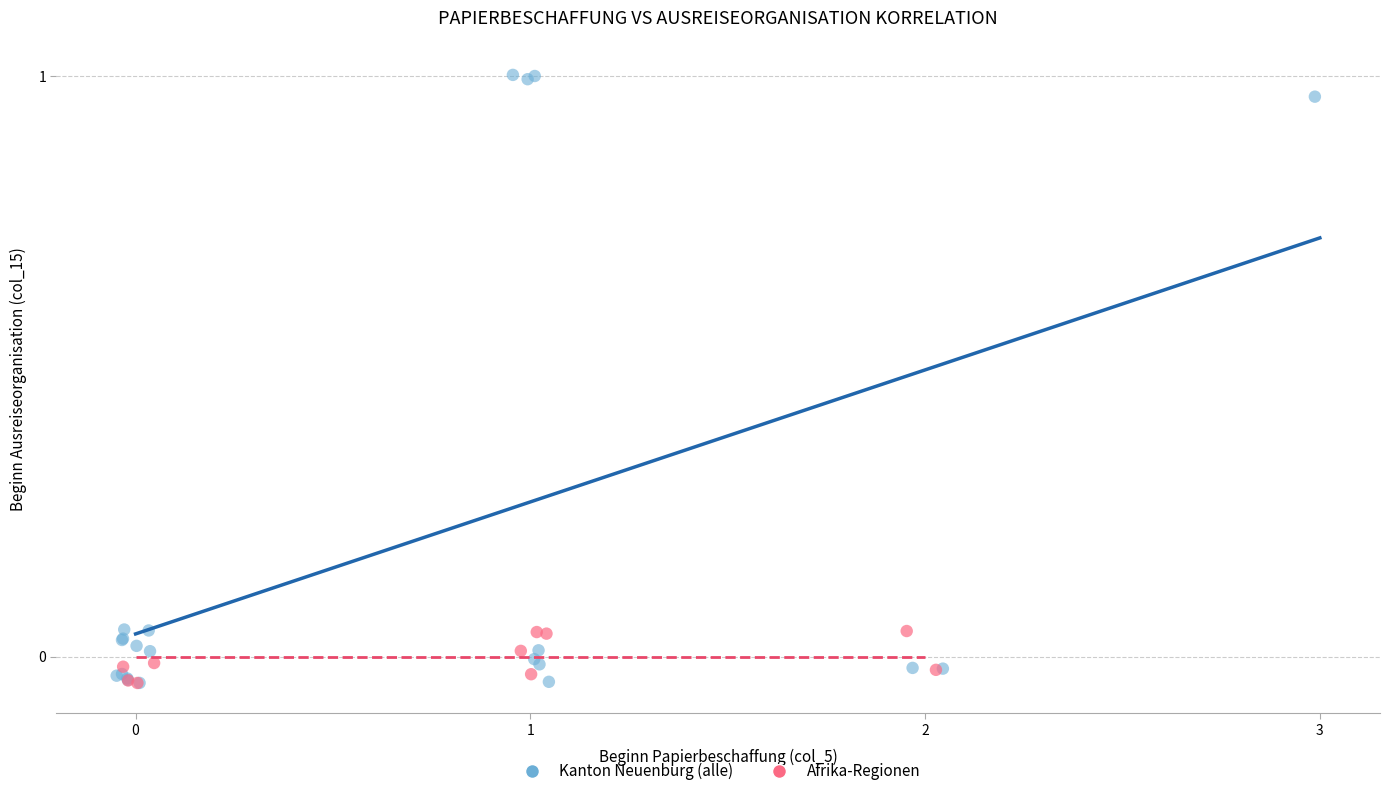

Which series reaches the maximum Y coordinate?

Kanton Neuenburg (alle)